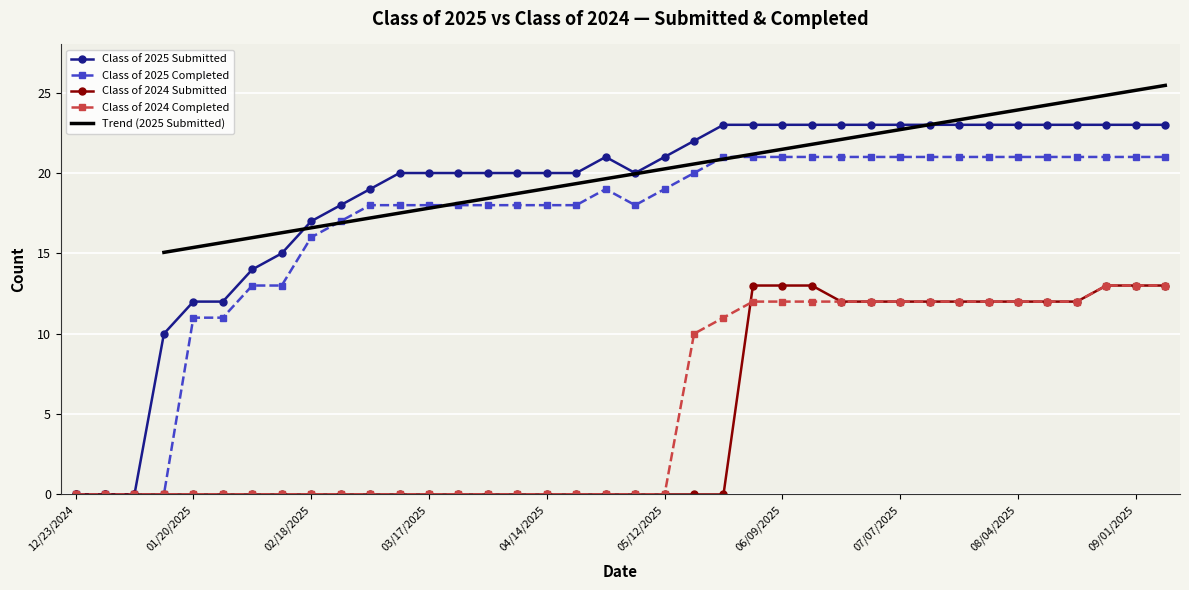

Where is the first local maximum for Class of 2025 Submitted?

04/28/2025